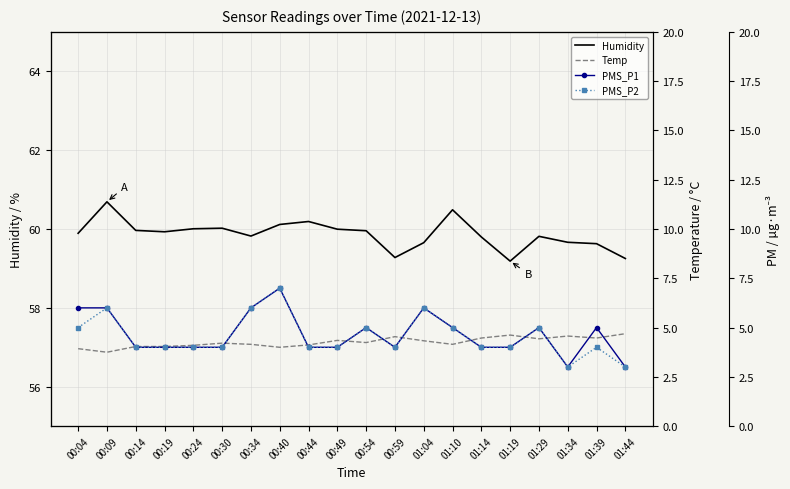

In PMS_P2, how many points are higher than both neighbors (excluding endpoints)?

6